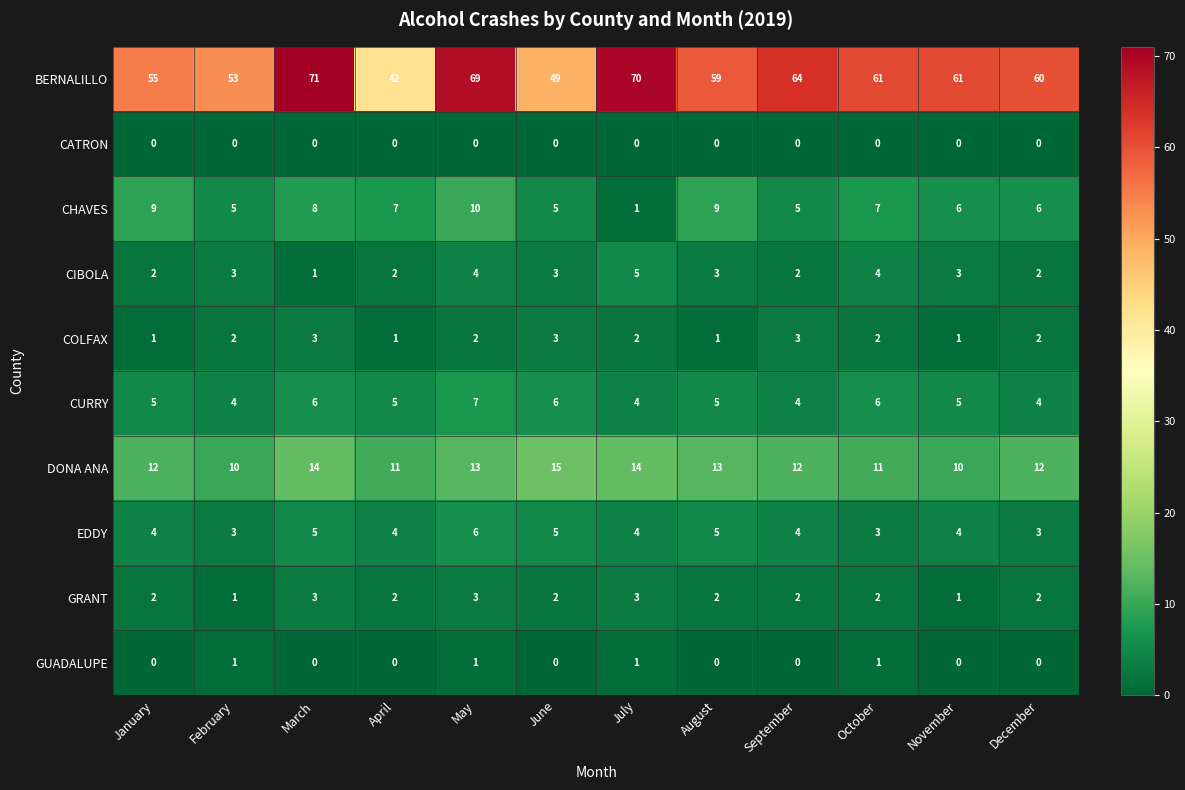

Which series has the largest range (max minus min)?

BERNALILLO